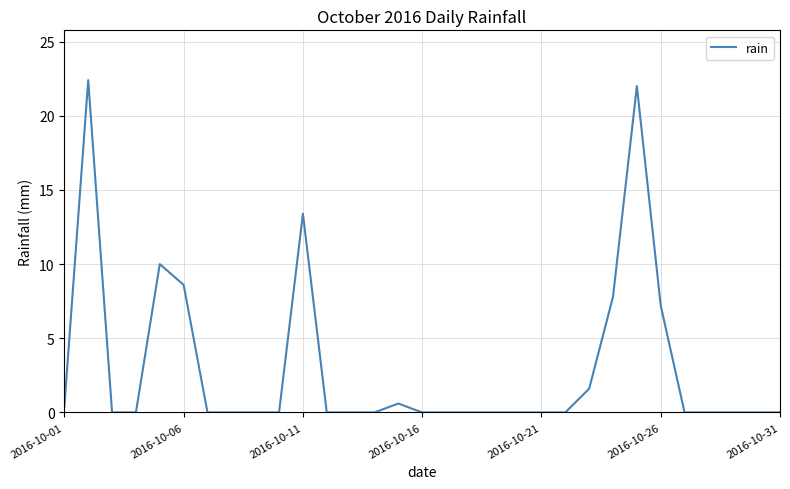

What is the difference between the maximum and minimum values?

22.4